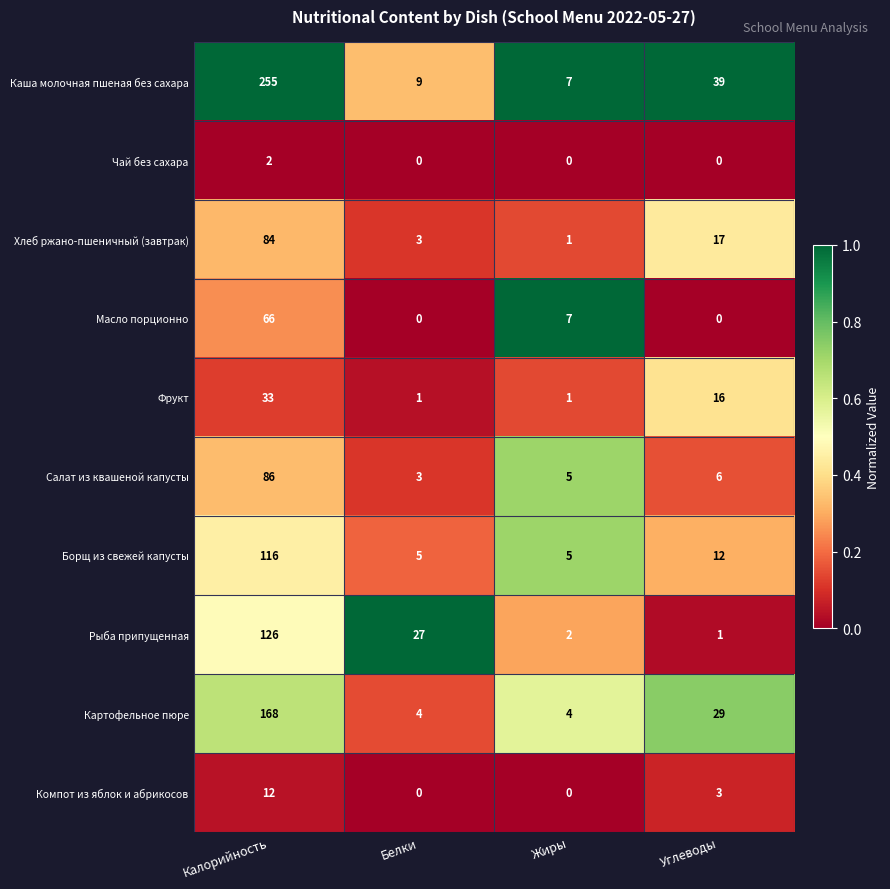

The Рыба припущенная series shows 31 at Калорийность. True or false?

False